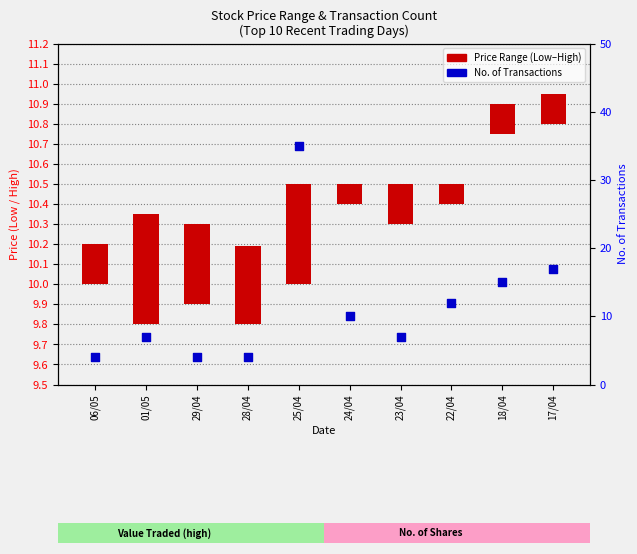

At which category is the sum across all series the highest?

25/04